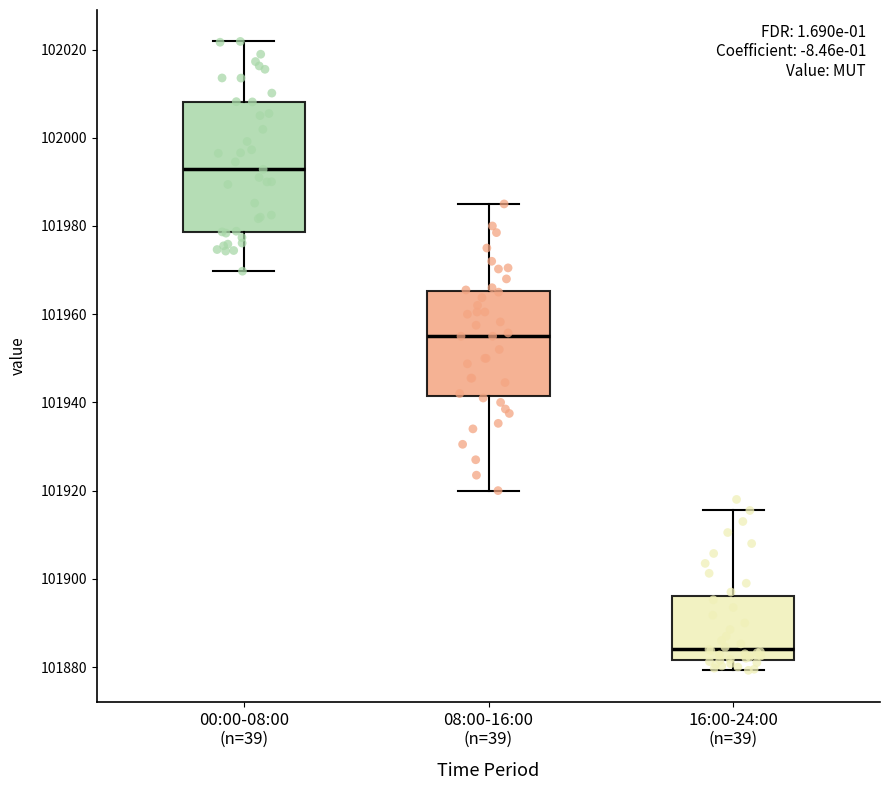

Which box has the lowest median line?

16:00-24:00 (n=39)